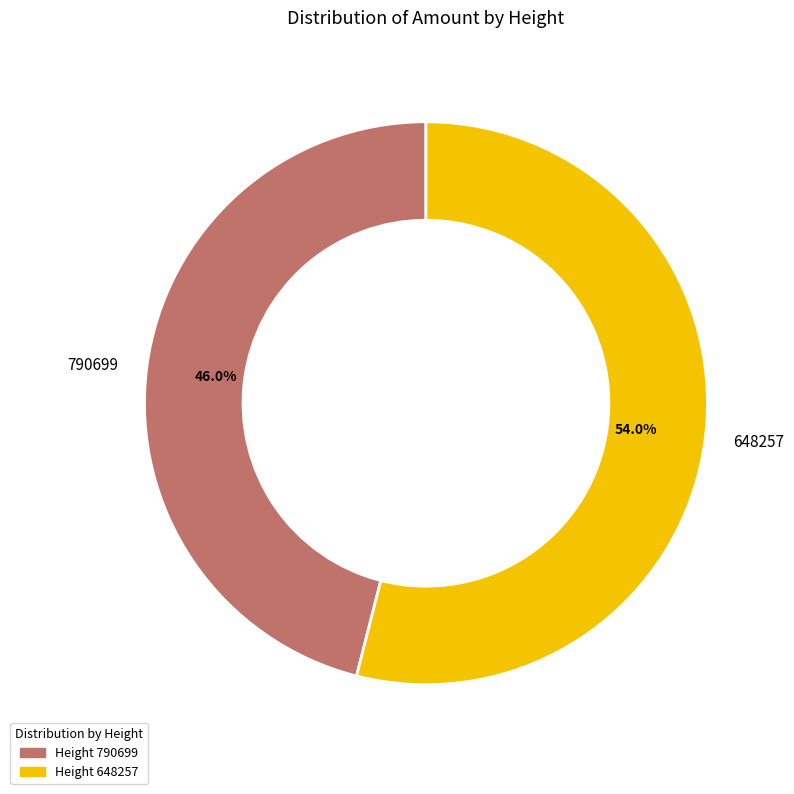

Which slice is the smallest?

790699